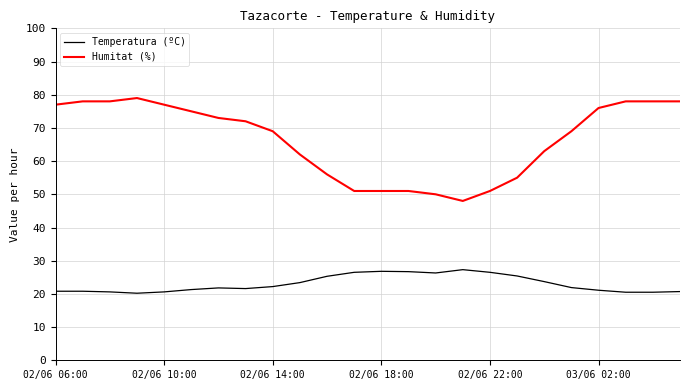

Is this an area chart (filled region under the line)?

No